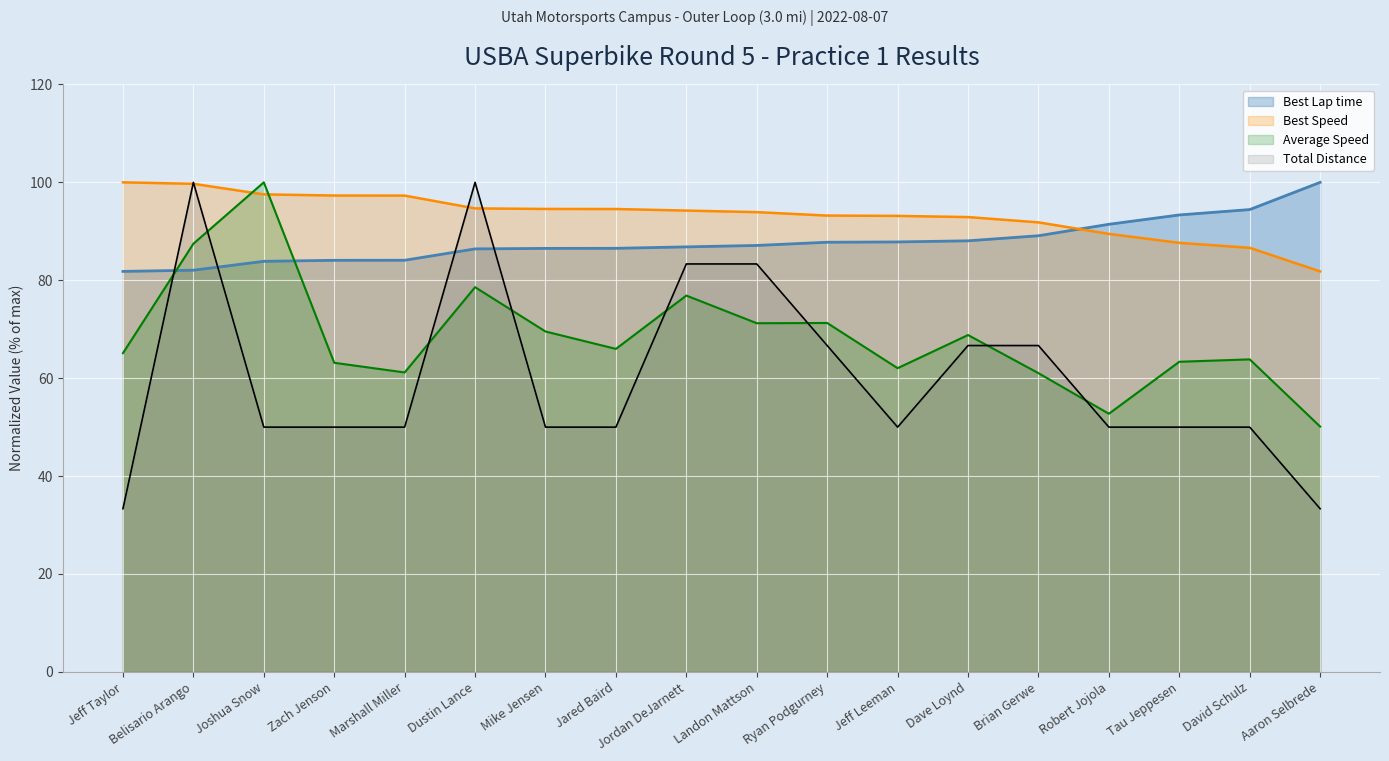

Between which two adjacent categories do Best Speed and Best Lap time first intersect?

Brian Gerwe and Robert Jojola